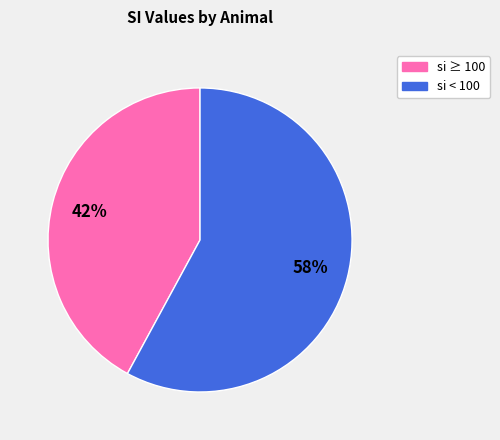

Is there a majority slice in this chart?

Yes